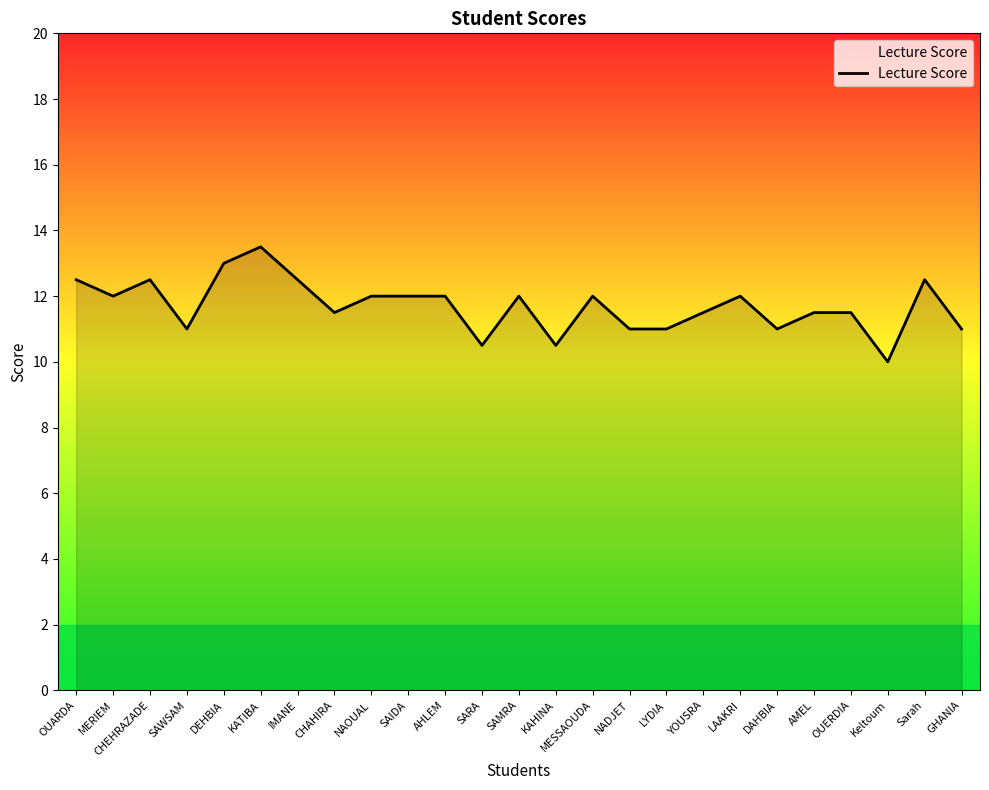

How many values are between 11 and 12?

16